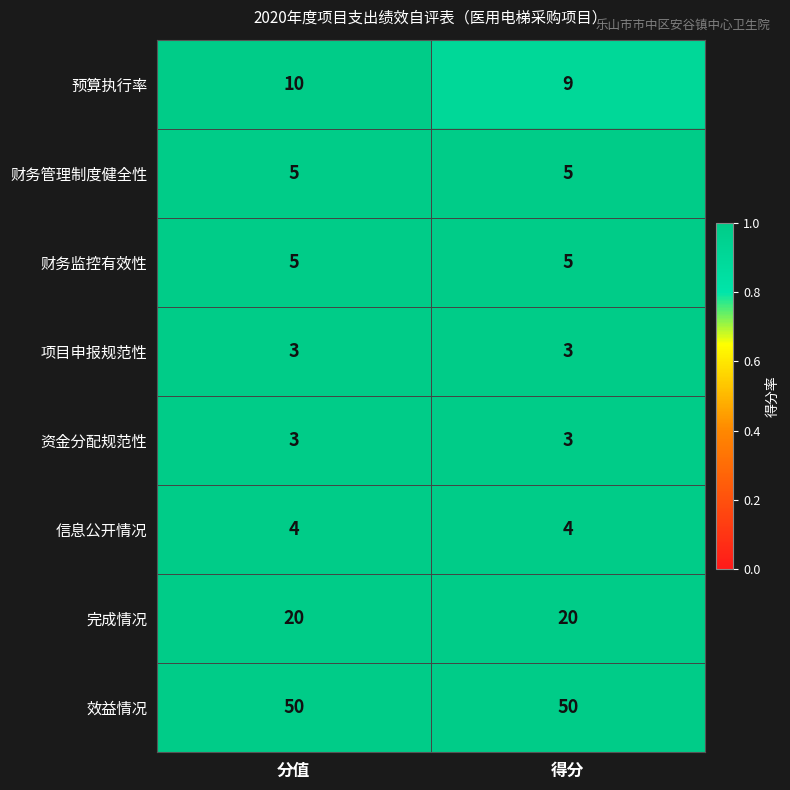

Reading left to right, transcribe all the data shown in this chart.

预算执行率: 分值=10	得分=9
财务管理制度健全性: 分值=5	得分=5
财务监控有效性: 分值=5	得分=5
项目申报规范性: 分值=3	得分=3
资金分配规范性: 分值=3	得分=3
信息公开情况: 分值=4	得分=4
完成情况: 分值=20	得分=20
效益情况: 分值=50	得分=50